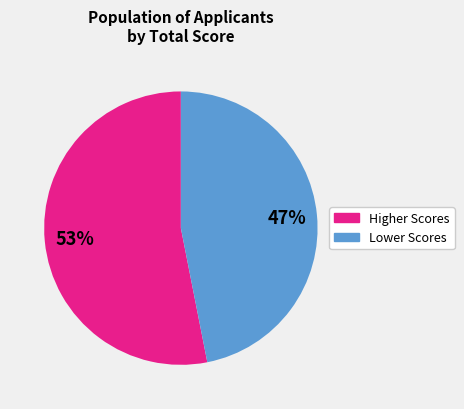

Does any single category account for the majority?

Yes